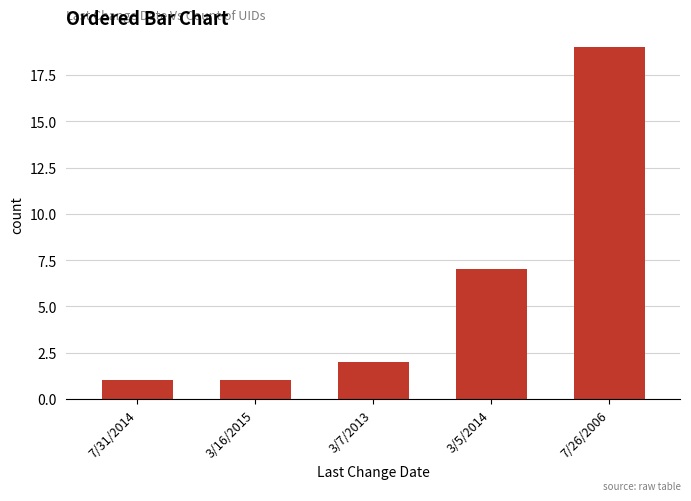

What position from the right is 3/5/2014?

2